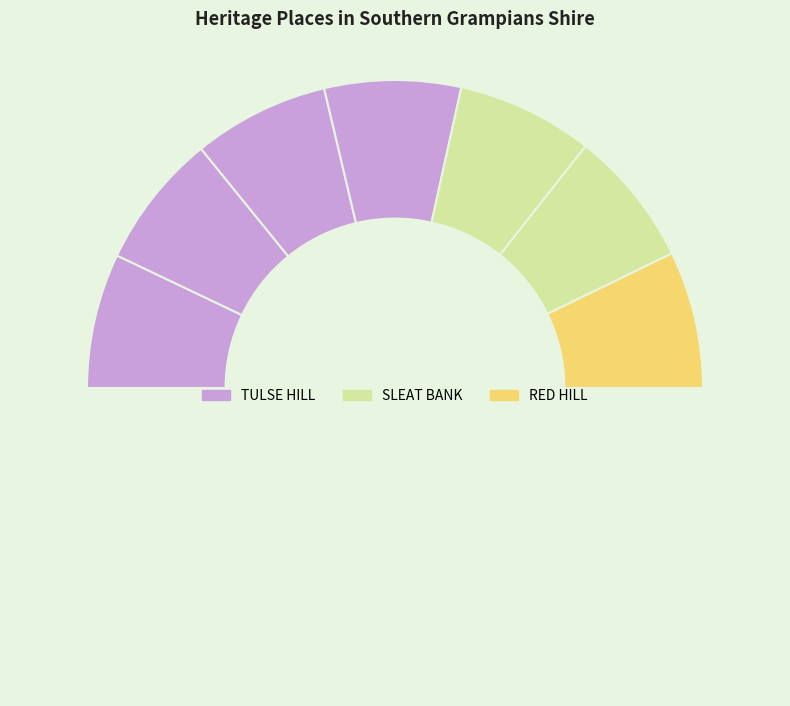

How many slices are in this pie chart?

8